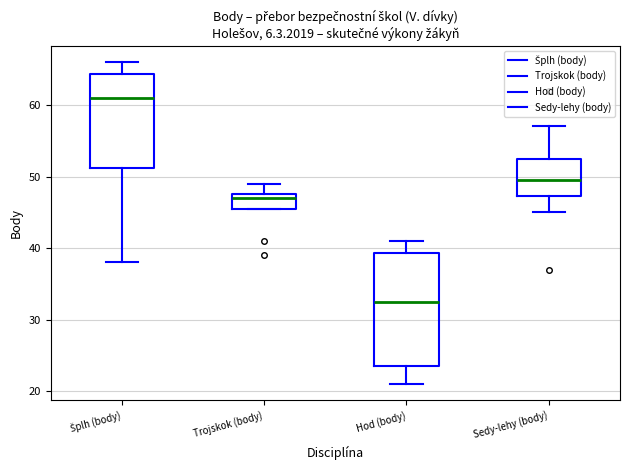

Reading left to right, transcribe this box plot: for each box, give where its median line is, the range the box spans, and where its two whiskers end, as read against the y-axis. The values are not printed on the chart, so give them approximately, as read against the axis.

Šplh (body): median 61, box 51 to 64, whiskers 38 to 66
Trojskok (body): median 47, box 46 to 48, whiskers 46 to 49
Hod (body): median 33, box 24 to 39, whiskers 21 to 41
Sedy-lehy (body): median 50, box 47 to 53, whiskers 45 to 57